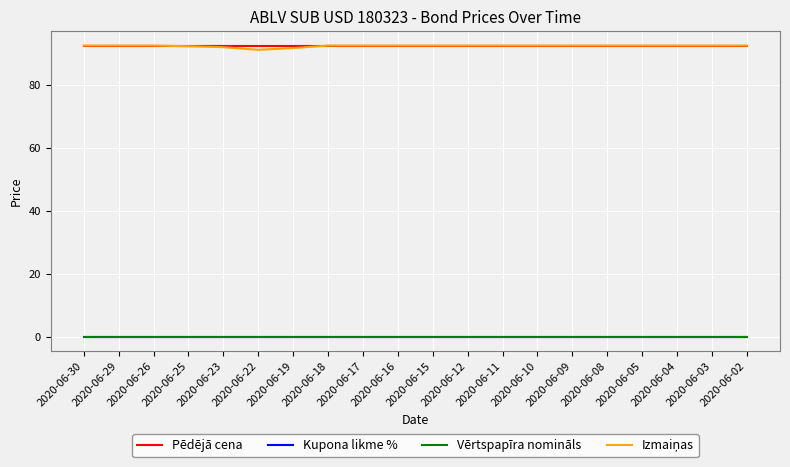

Is this an area chart (filled region under the line)?

No